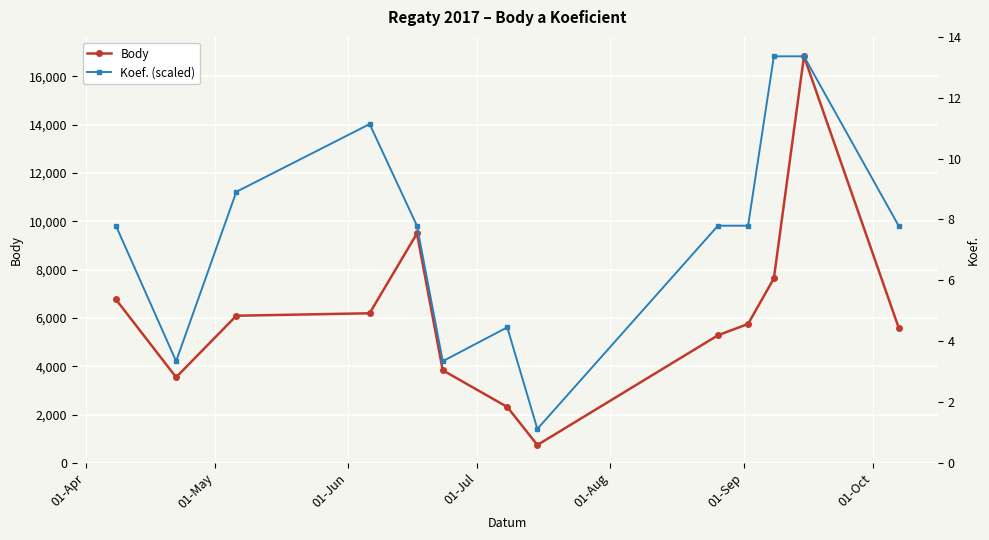

Reading right to left, what are all the values shown in this chart?

Body: 5600	16824	7633	5748	5279	738	2312	3831	9494	6190	6088	3541	6764
Koef. (scaled): 9814	16824	16824	9814	9814	1402	5608	4206	9814	14020	11216	4206	9814